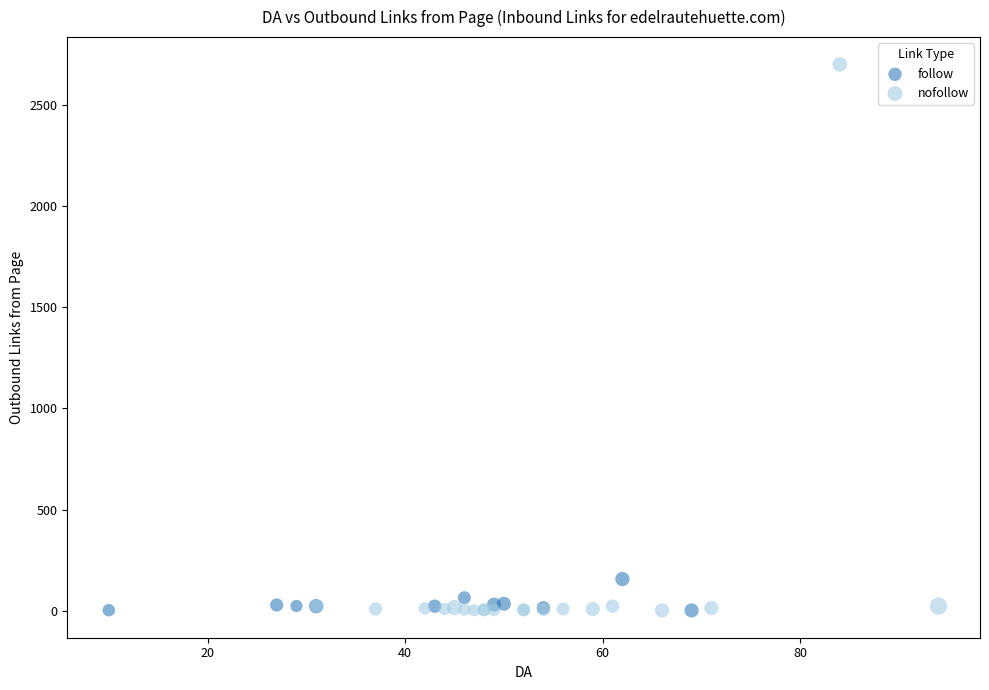

Which series contains the highest Y value?

nofollow